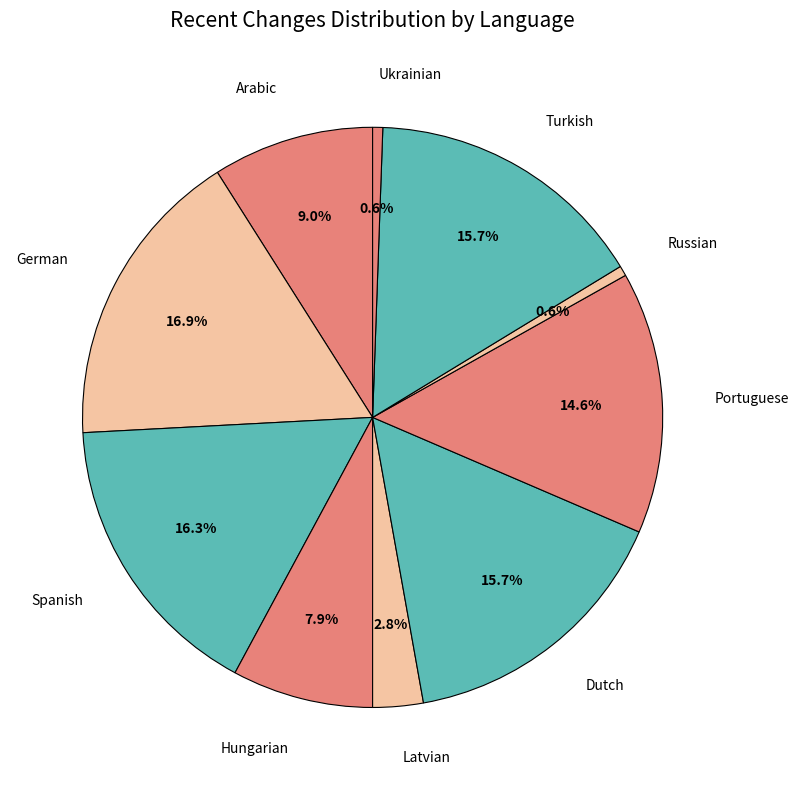

True or false: Spanish accounts for 16% of the total.

True